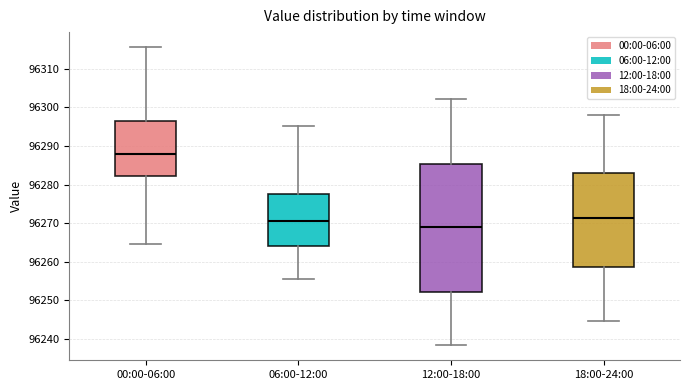

Where is the lower edge of the box for 06:00-12:00 on the y-axis? The values are not printed on the chart, so give them approximately, as read against the axis.

96264